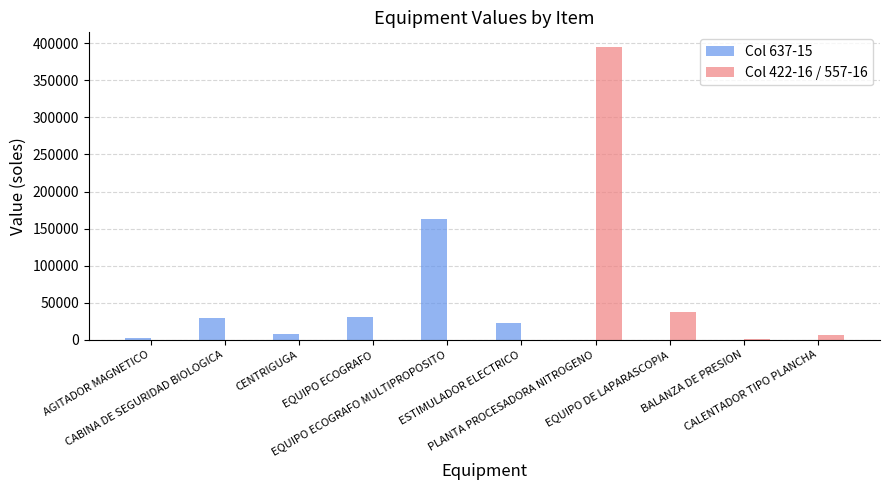

What is the maximum value shown in the chart?

395000